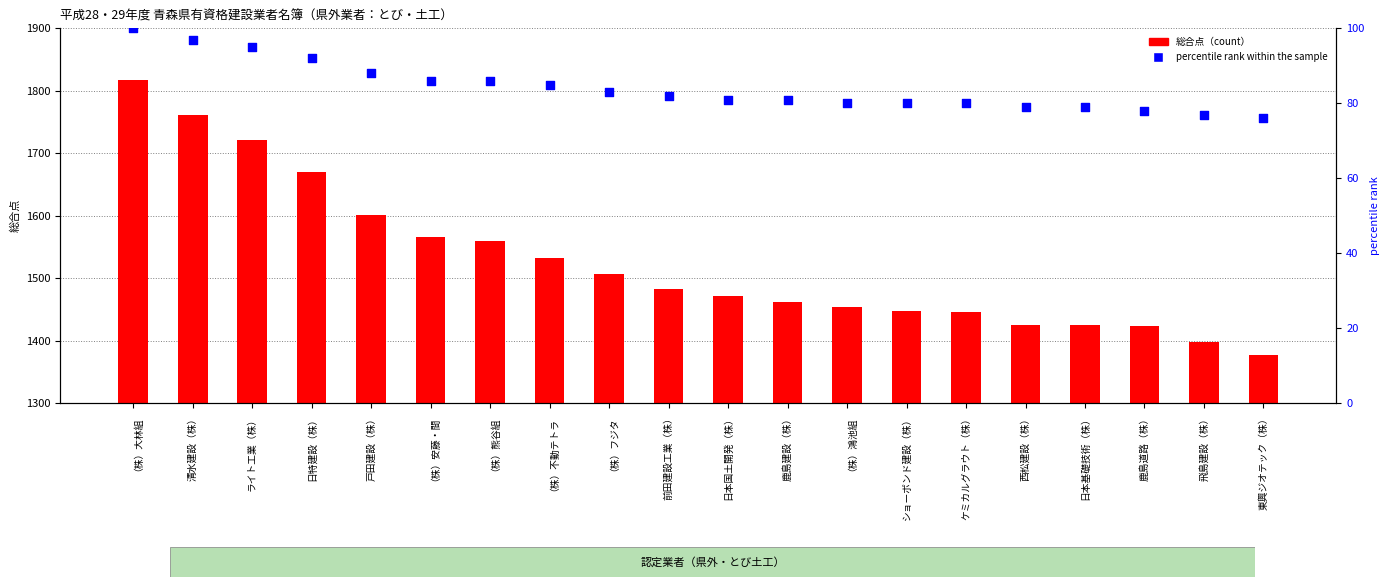

What are all the series names shown in the legend?

総合点, percentile rank within the sample